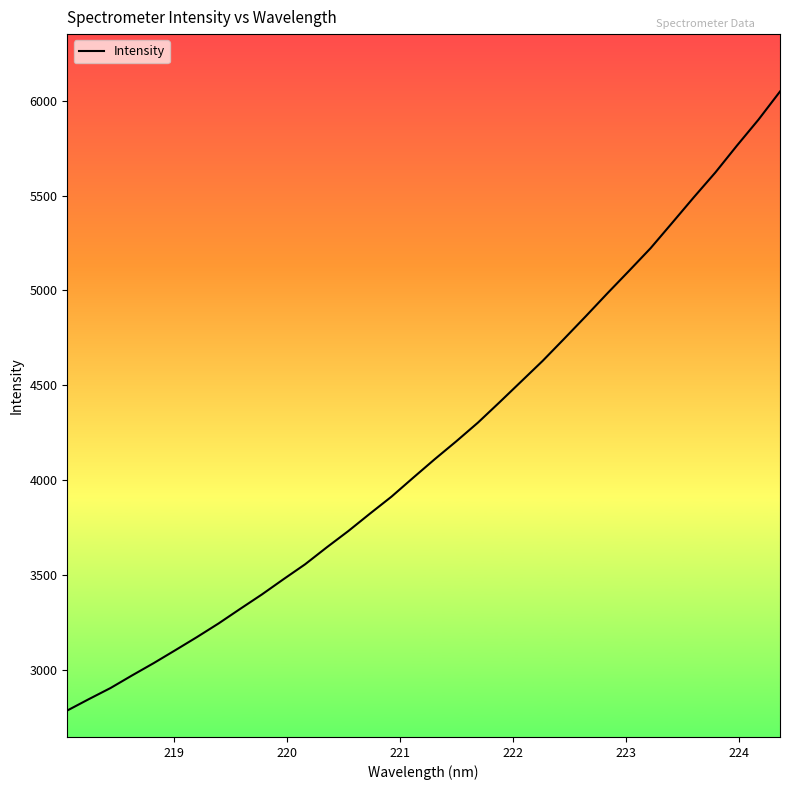

Count the number of values greater than 4110.

17